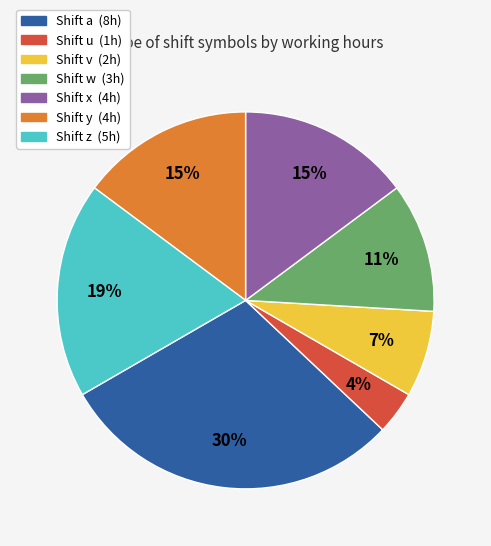

Does any single category account for the majority?

No